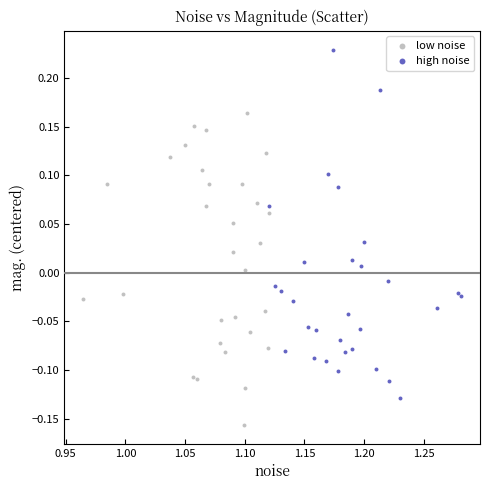

Which series has the largest Y range (max minus min)?

high noise